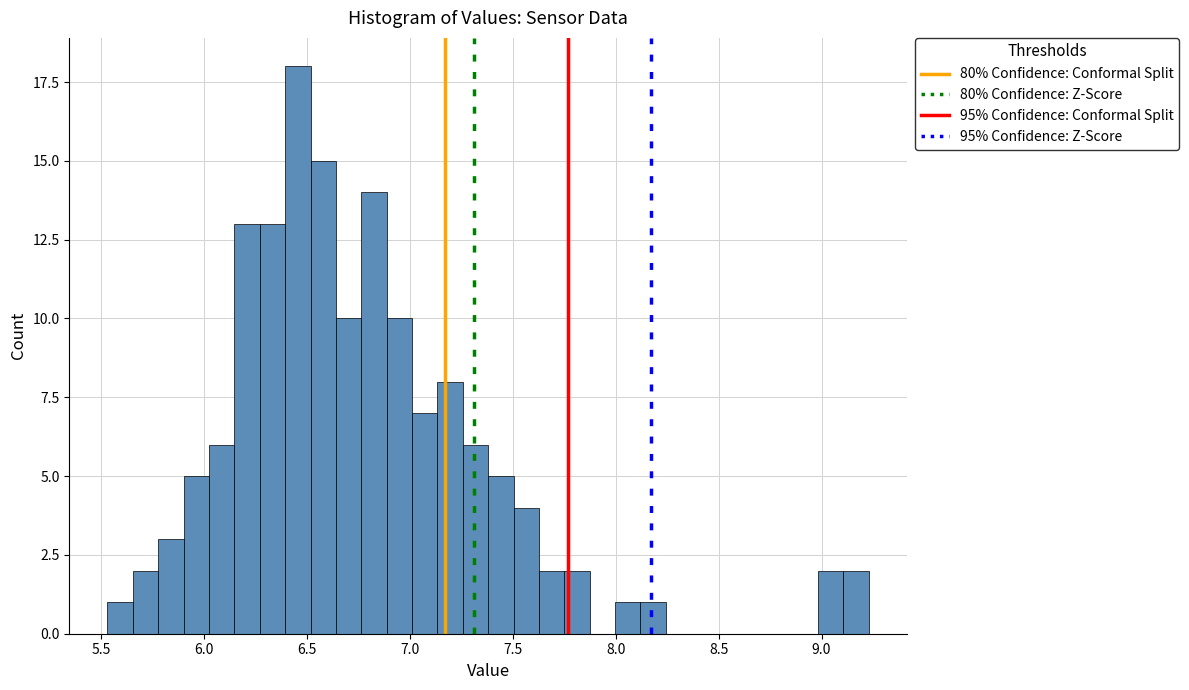

Around what value on the x-axis is the tallest bar? Give the approximate position of its centre, as read against the axis.

6.45